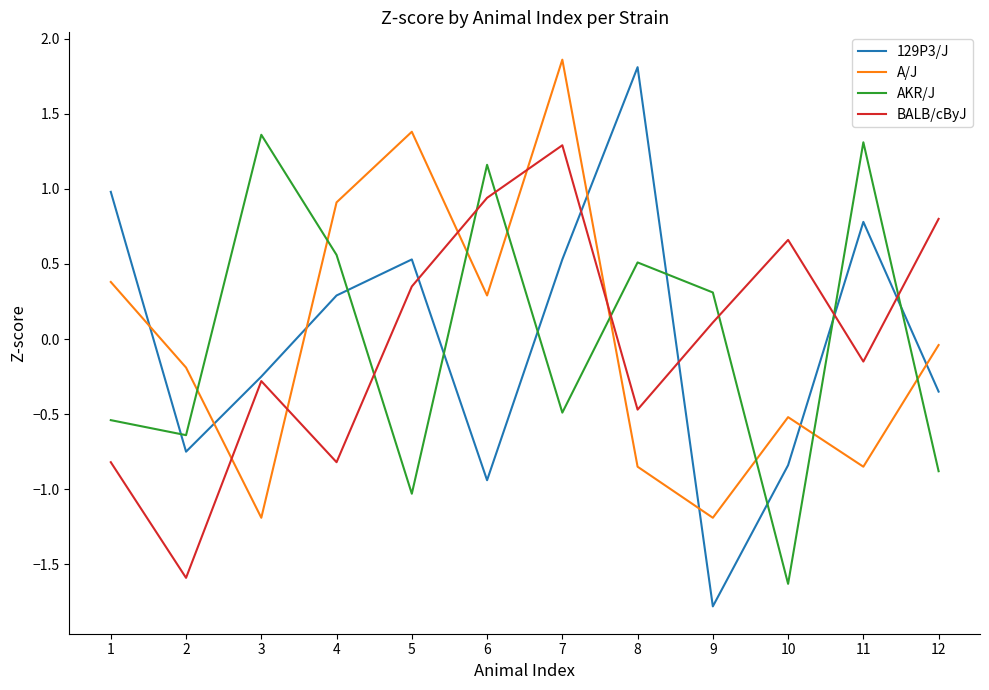

At which label is A/J closest to 0?

12